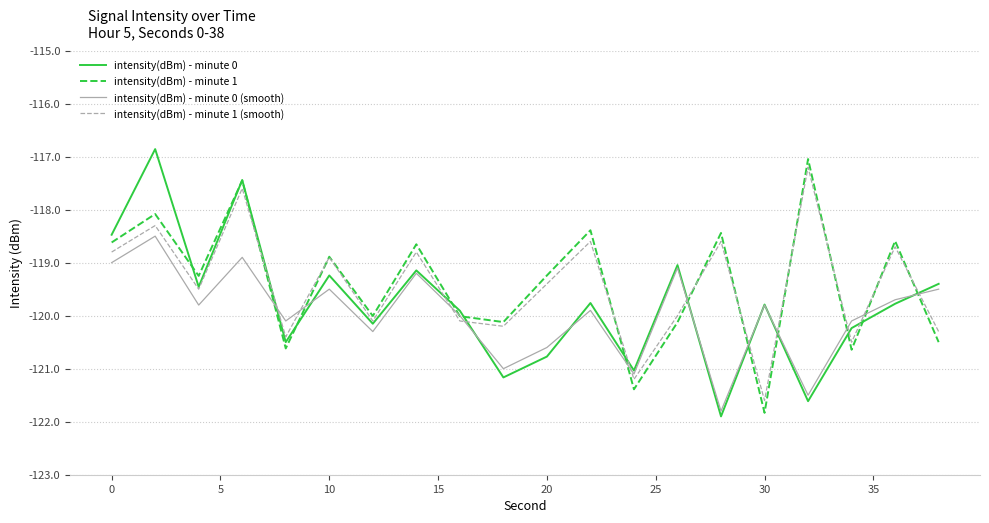

What is the minimum value for intensity(dBm) - minute 0 (smooth)?

-121.8